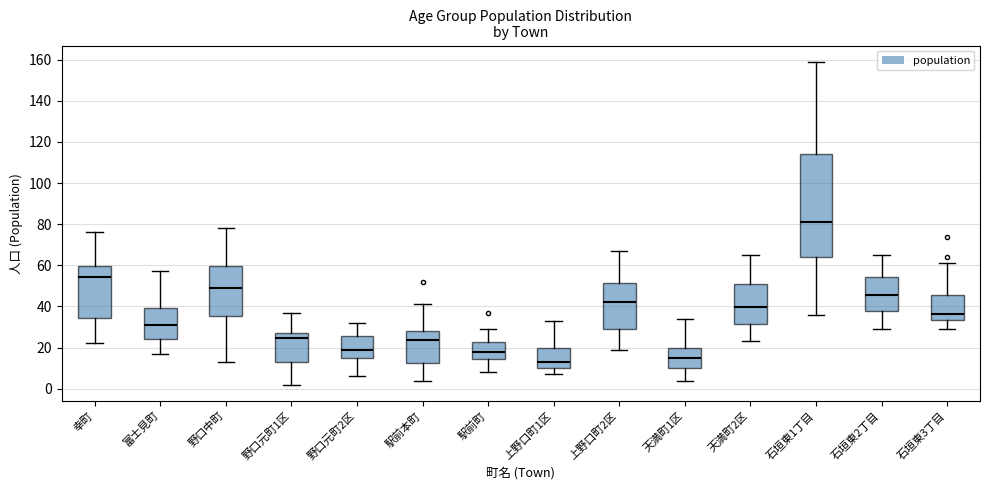

Reading left to right, read every box against the y-axis: the position of its median line, the range the box covers, and the ends of its whiskers. The values are not printed on the chart, so give them approximately, as read against the axis.

幸町: median 54, box 34 to 60, whiskers 22 to 76
富士見町: median 32, box 24 to 40, whiskers 18 to 58
野口中町: median 50, box 36 to 60, whiskers 14 to 78
野口元町1区: median 24, box 14 to 28, whiskers 2 to 38
野口元町2区: median 20, box 14 to 26, whiskers 6 to 32
駅前本町: median 24, box 12 to 28, whiskers 4 to 42
駅前町: median 18, box 14 to 22, whiskers 8 to 30
上野口町1区: median 14, box 10 to 20, whiskers 8 to 34
上野口町2区: median 42, box 30 to 52, whiskers 20 to 68
天満町1区: median 16, box 10 to 20, whiskers 4 to 34
天満町2区: median 40, box 32 to 52, whiskers 24 to 66
石垣東1丁目: median 82, box 64 to 114, whiskers 36 to 160
石垣東2丁目: median 46, box 38 to 54, whiskers 30 to 66
石垣東3丁目: median 36, box 34 to 46, whiskers 30 to 62